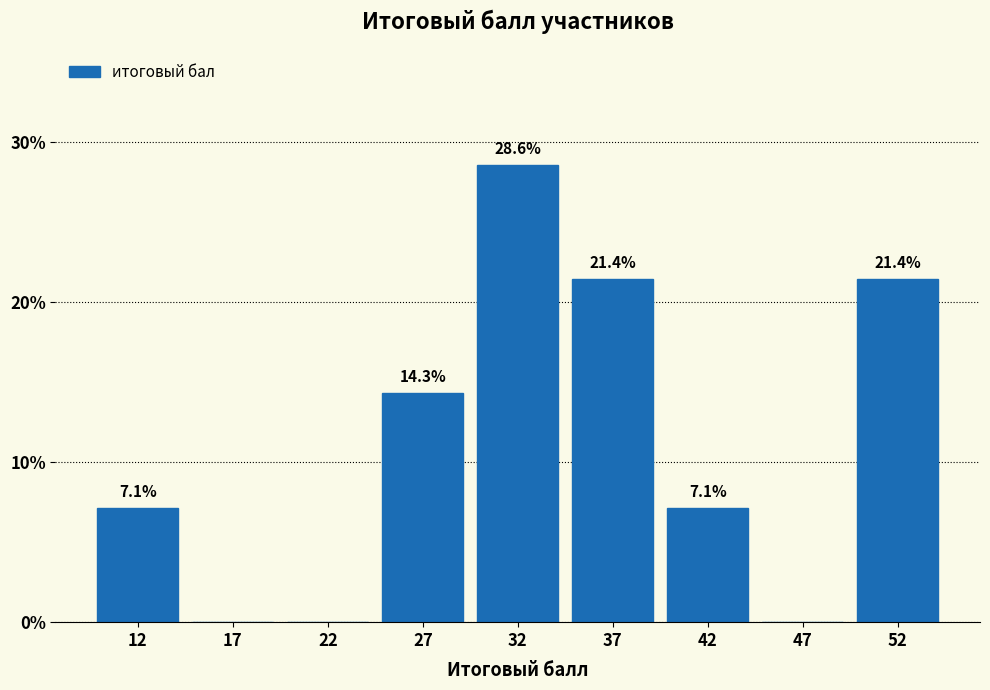

Reading left to right, what are all the values shown in this chart?

12=7.1	17=0.0	22=0.0	27=14.3	32=28.6	37=21.4	42=7.1	47=0.0	52=21.4